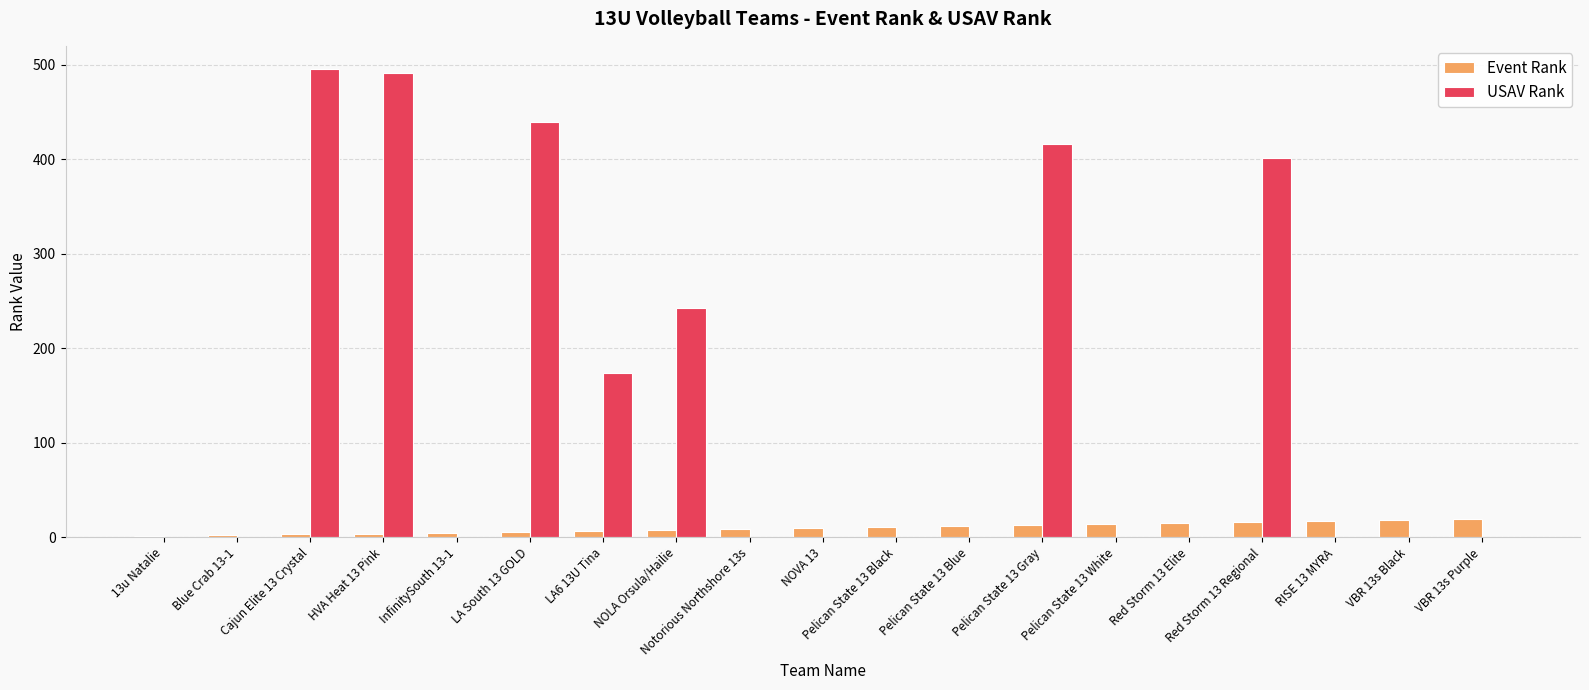

What are all the series names shown in the legend?

Event Rank, USAV Rank